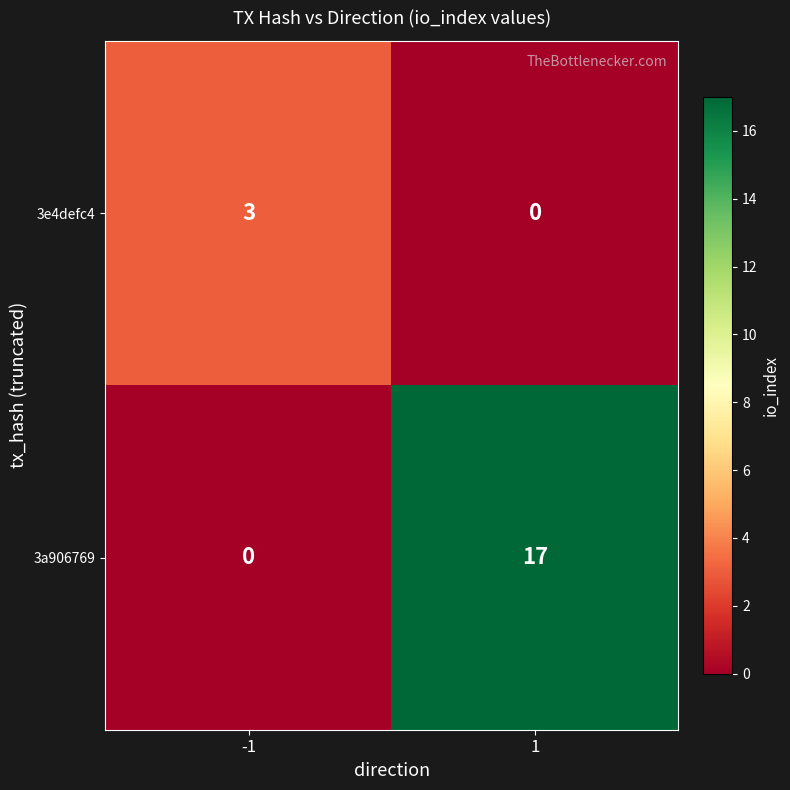

The value of 3a906769 at 1 is 26. True or false?

False